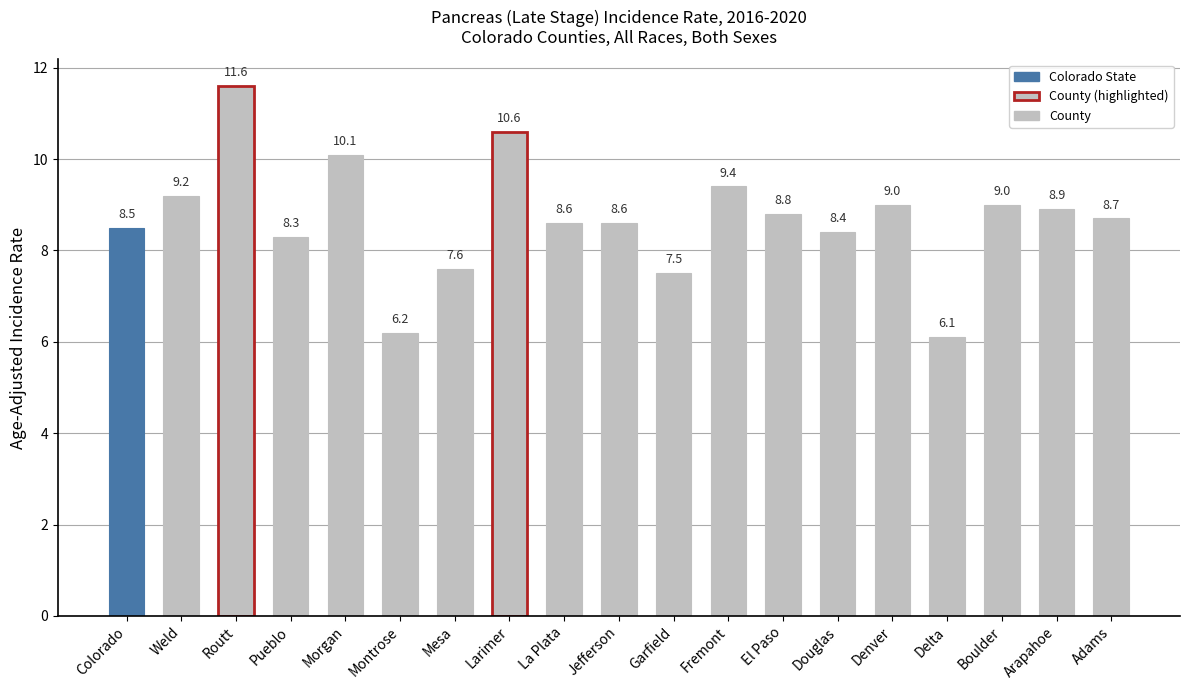

What is the label of the 16th bar from the right?

Pueblo